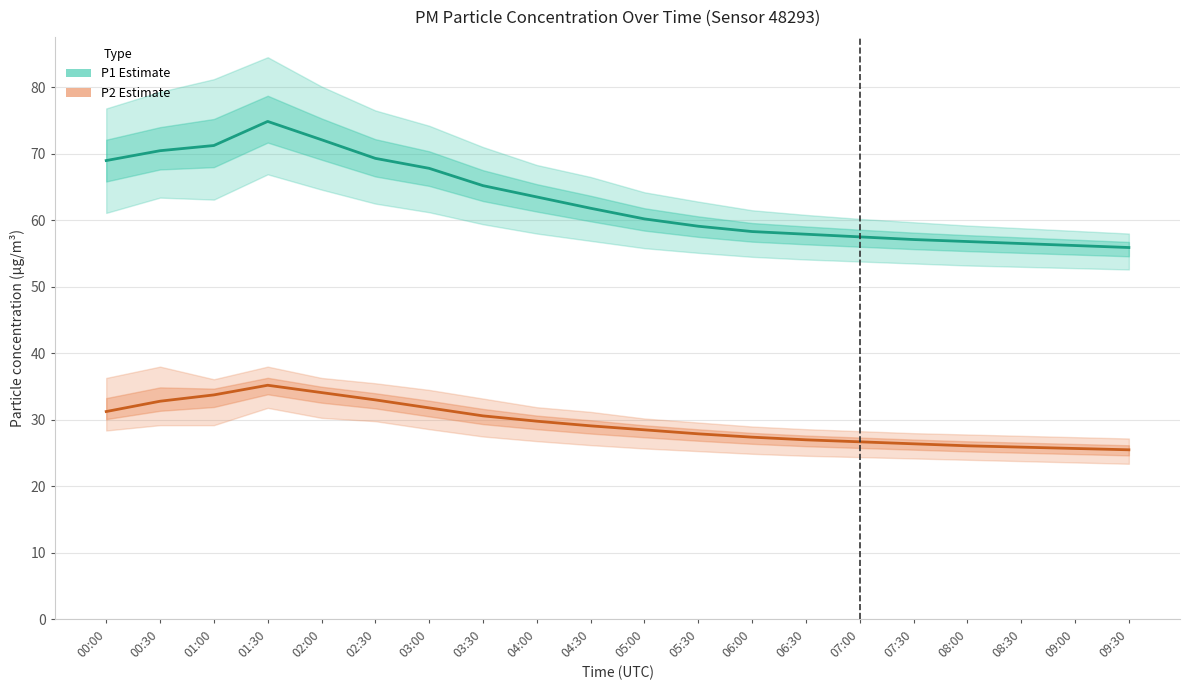

What is the total value across all series at 03:00?

99.6